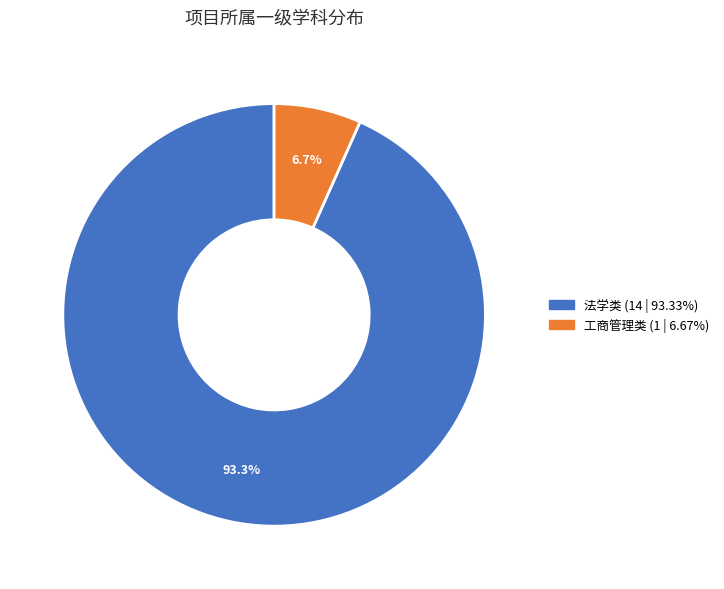

Is there a majority slice in this chart?

Yes